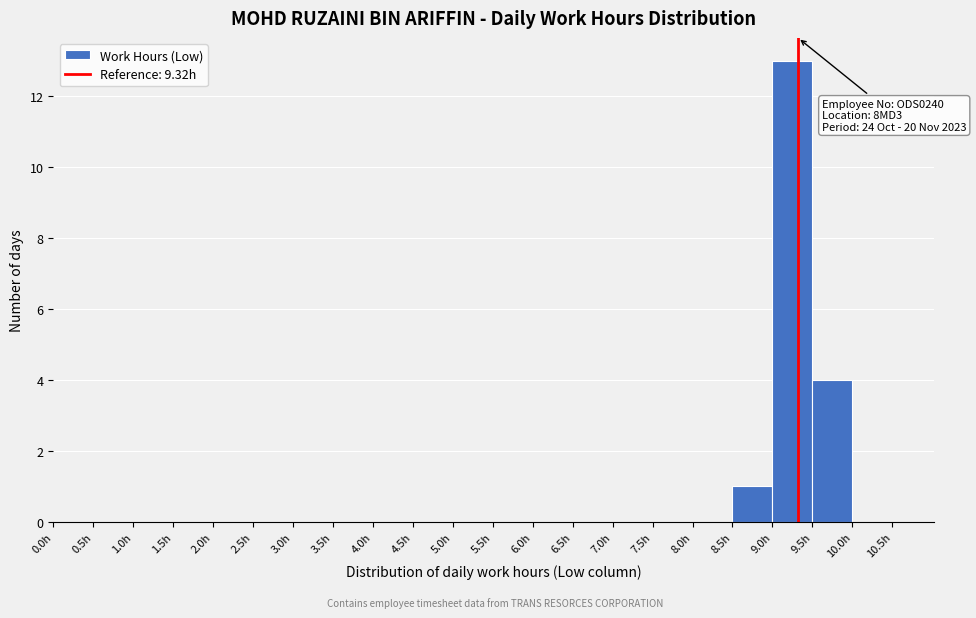

Over which range of the x-axis is the bar tallest?

9.0 to 9.5